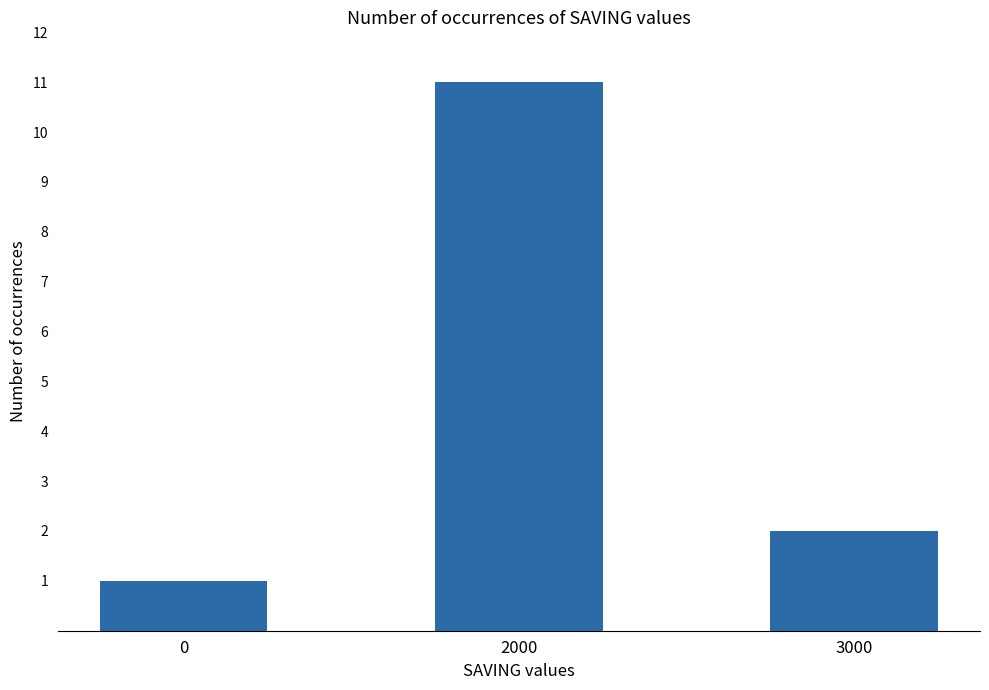

True or false: the data shows 0 at 0.

False